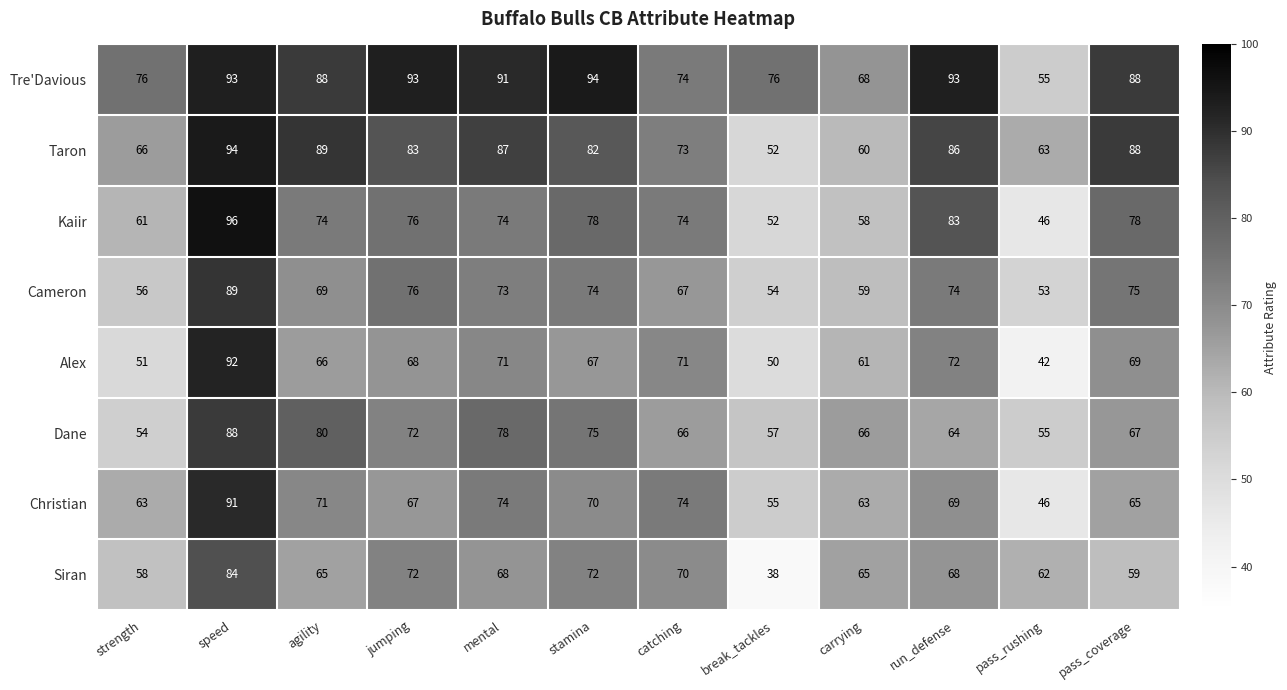

What is the difference between the Christian values at break_tackles and catching?

19